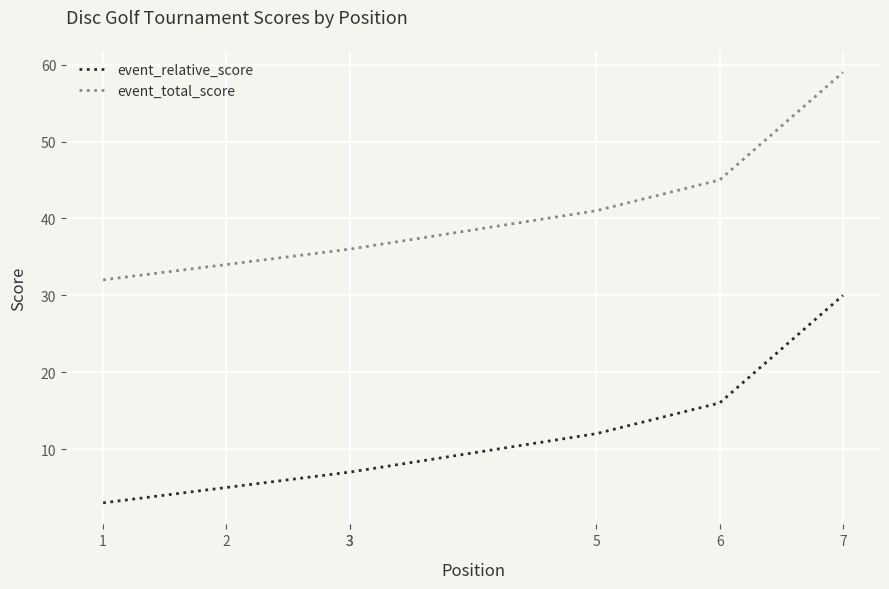

List the series in order of their overall mean, lowest first.

event_relative_score, event_total_score